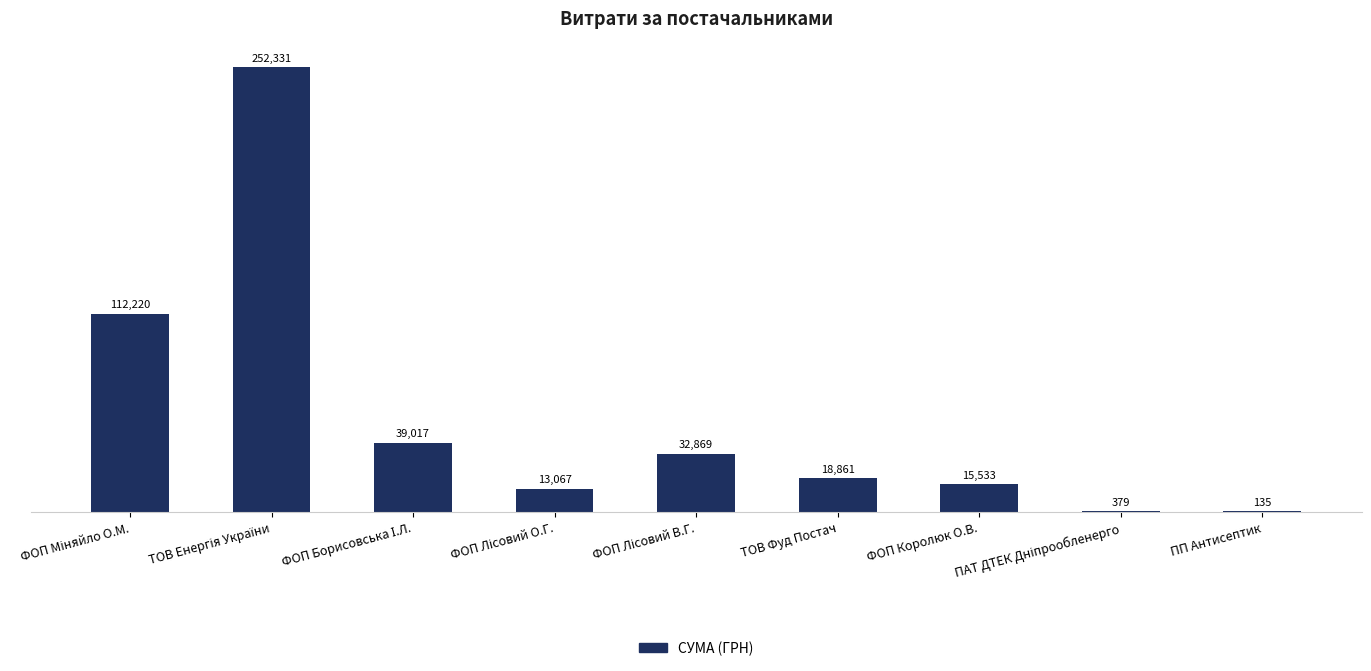

What is the maximum value shown in the chart?

252330.7